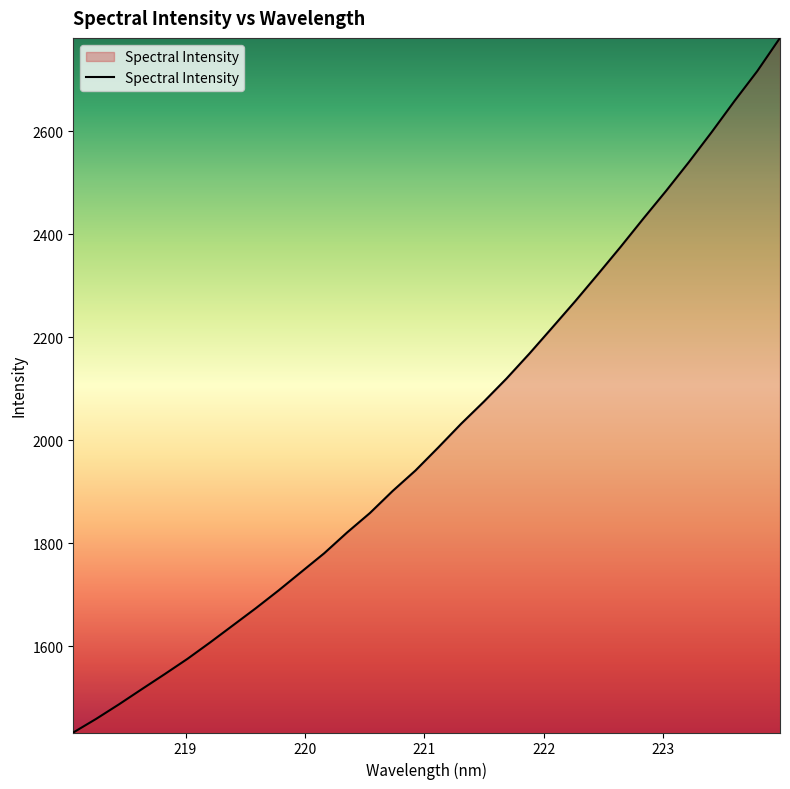

What is the difference between the maximum and minimum values?

1349.2